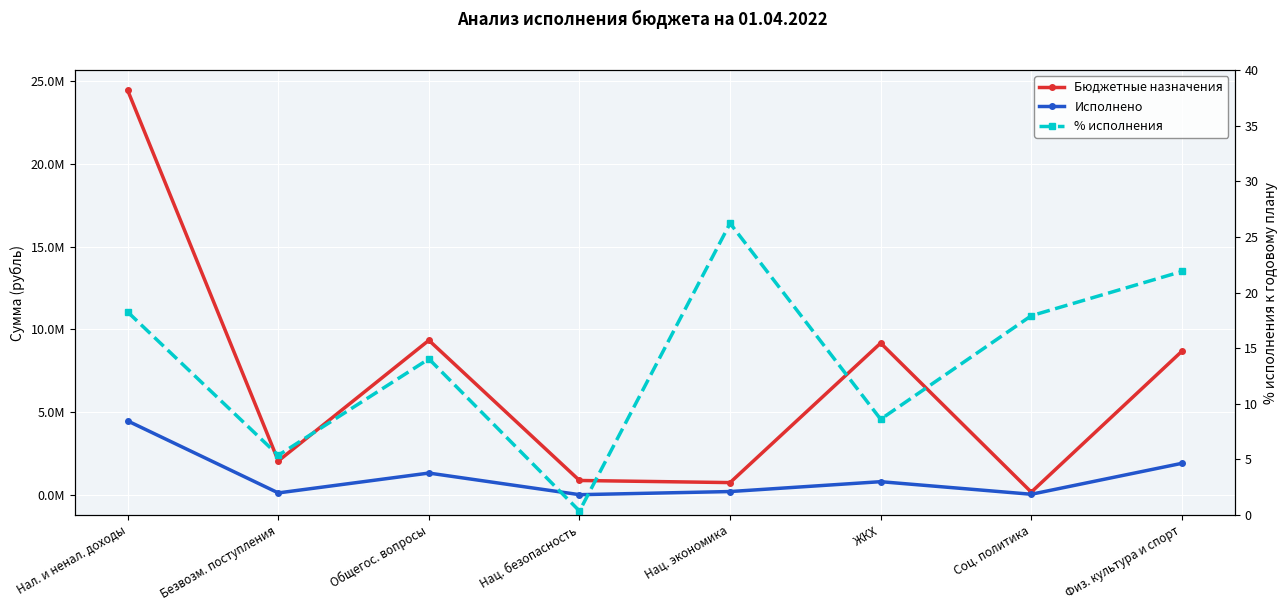

How many interior local peaks does the Исполнено series have?

2